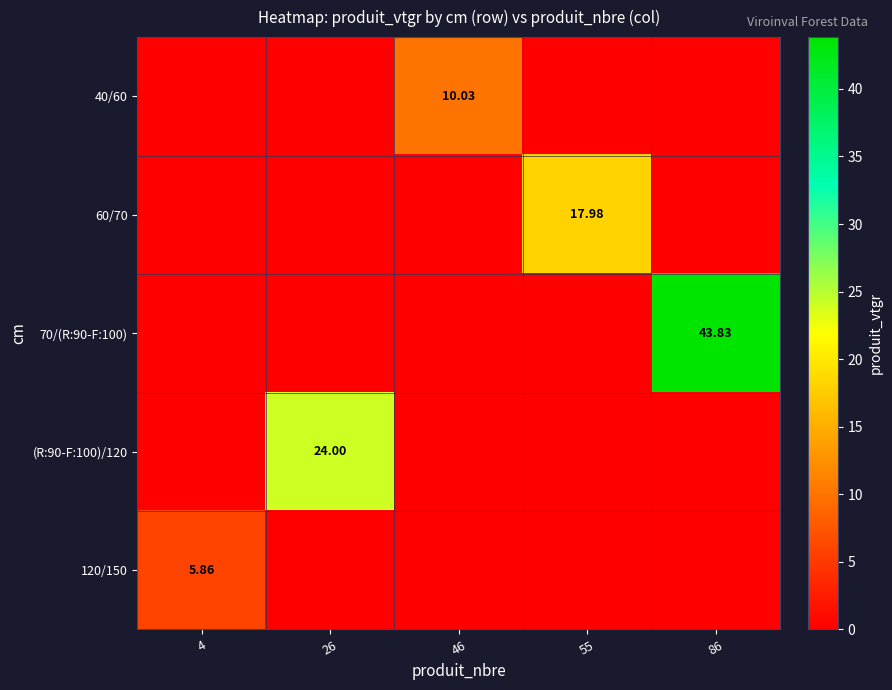

Is the value of 40/60 at 4 greater than the value of 70/(R:90-F:100) at 4?

No